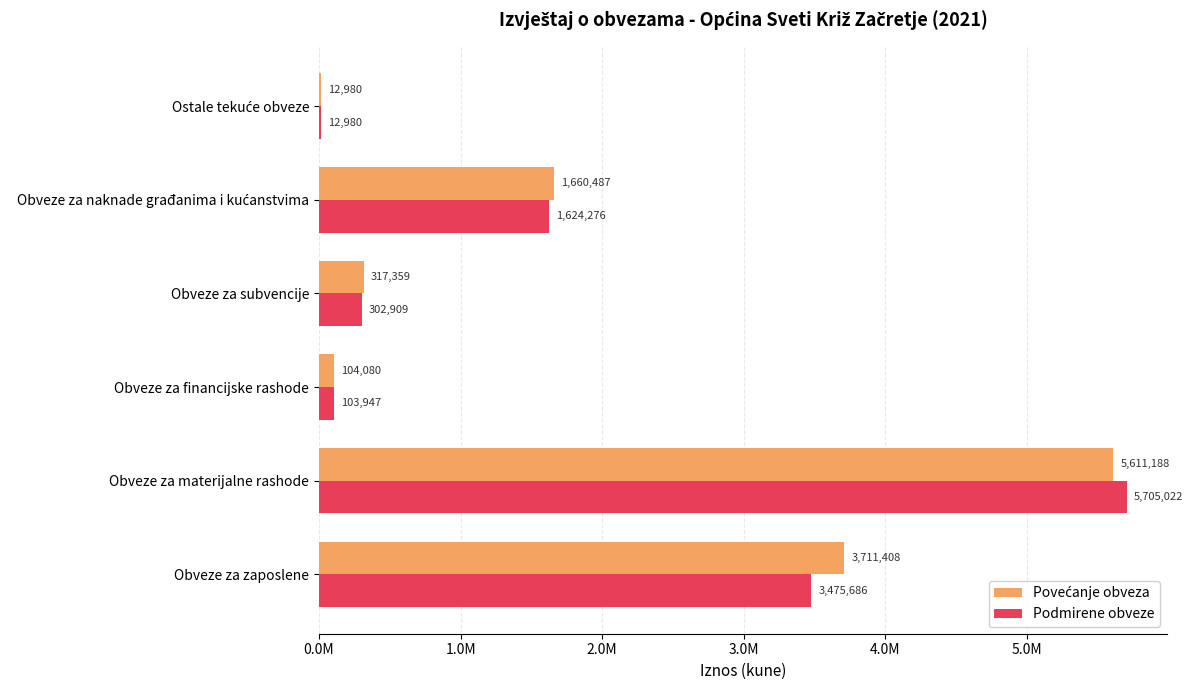

What are all the series names shown in the legend?

Povećanje obveza, Podmirene obveze